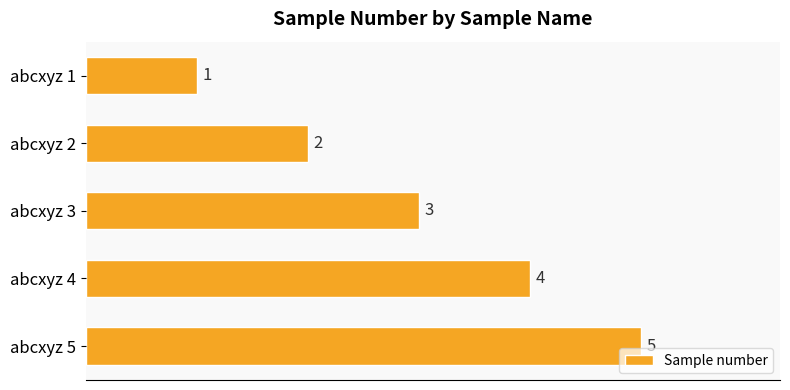

True or false: the data shows 4 at abcxyz 4.

True